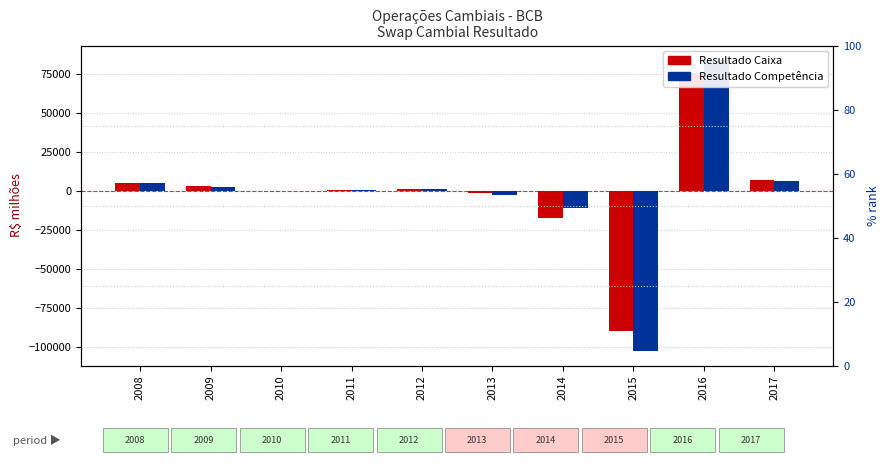

At which label does Resultado Competencia reach its minimum?

2015